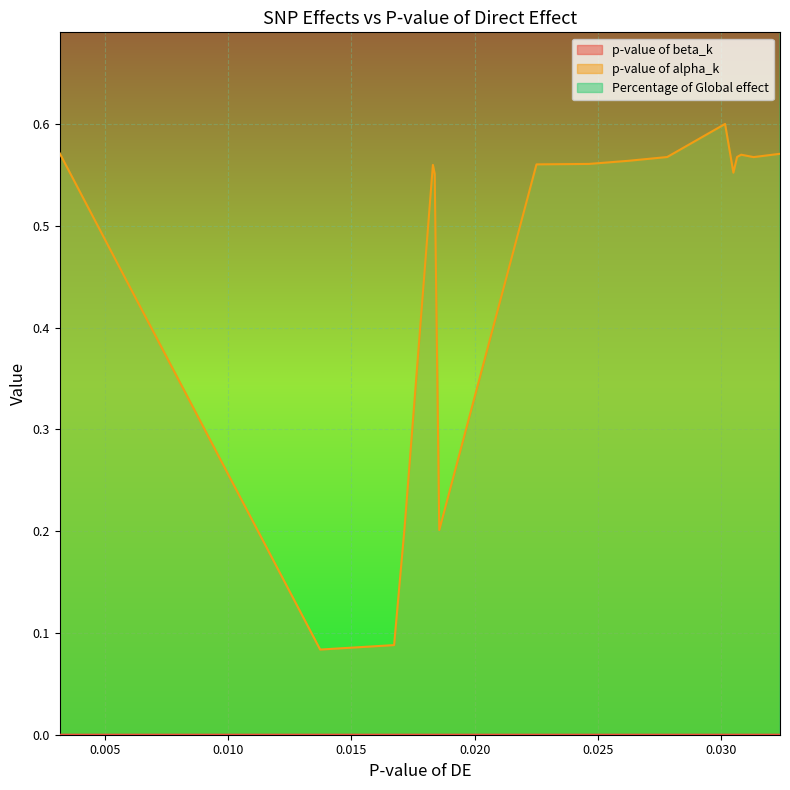

True or false: p-value of beta_k has a value of 0.0 at rs7656250.

True